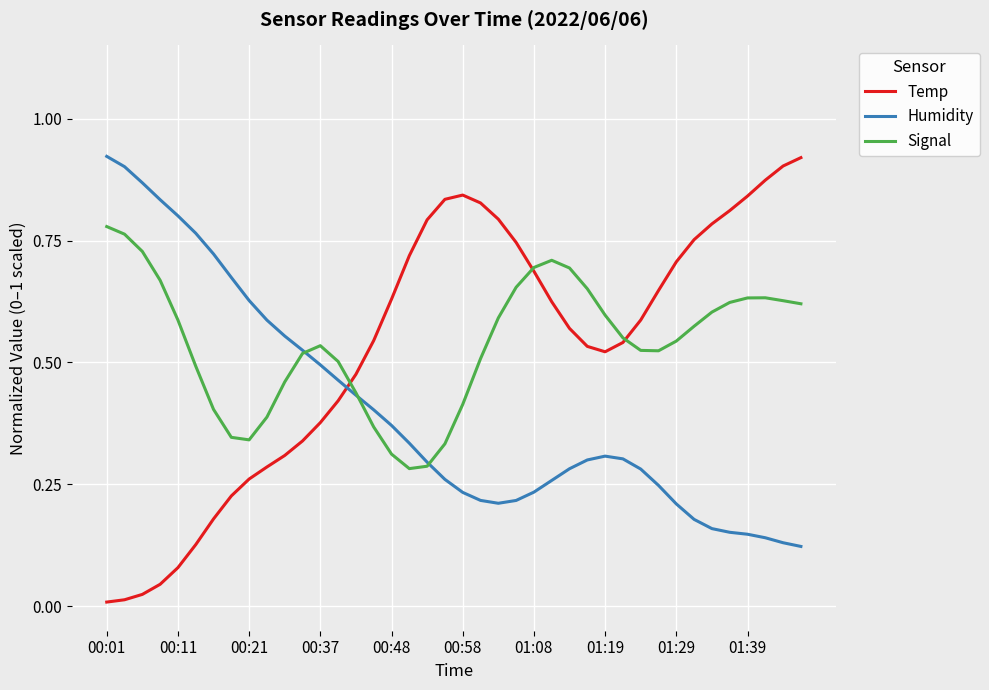

Which series ends up on top after the final intersection of Temp and Humidity?

Temp